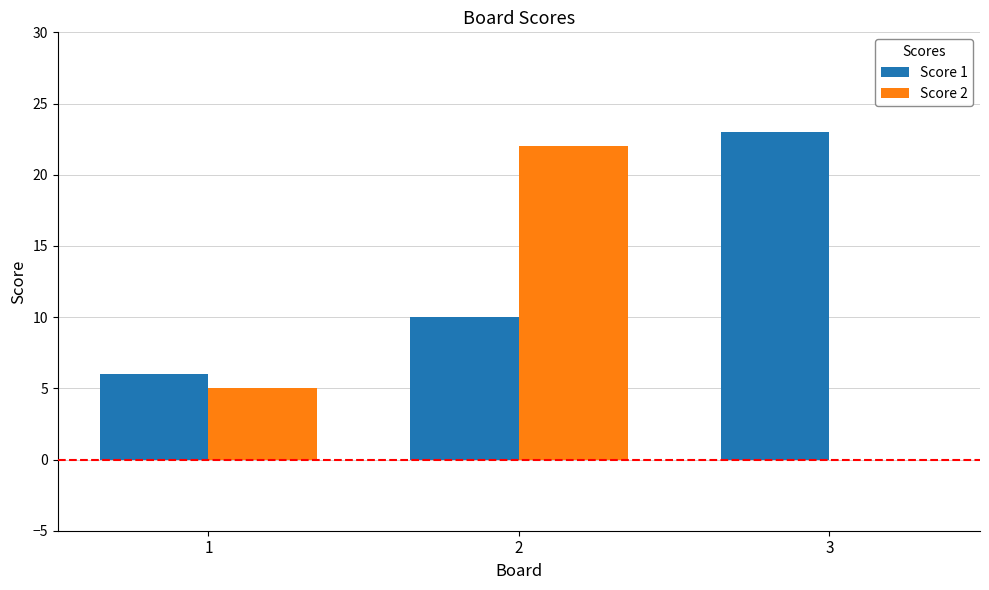

What is the approximate value of Score 1 at 1?

6